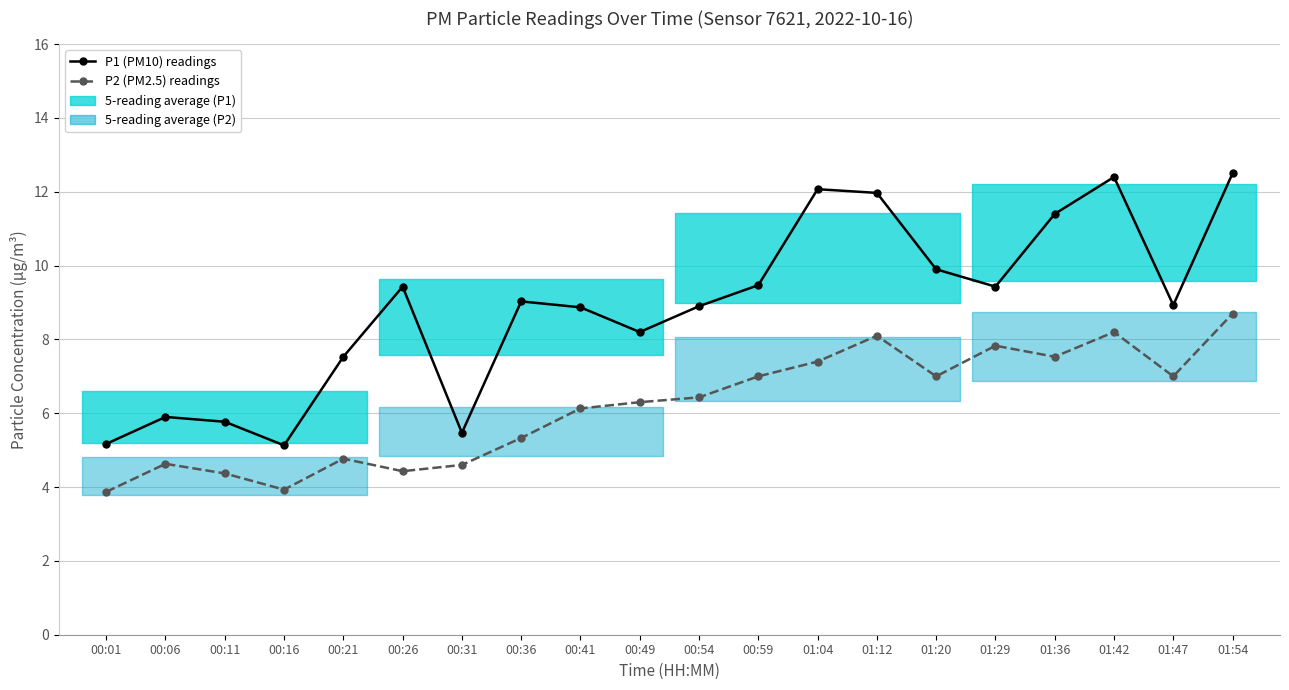

Where is P2 (PM2.5) readings nearest to the value 6?

00:41